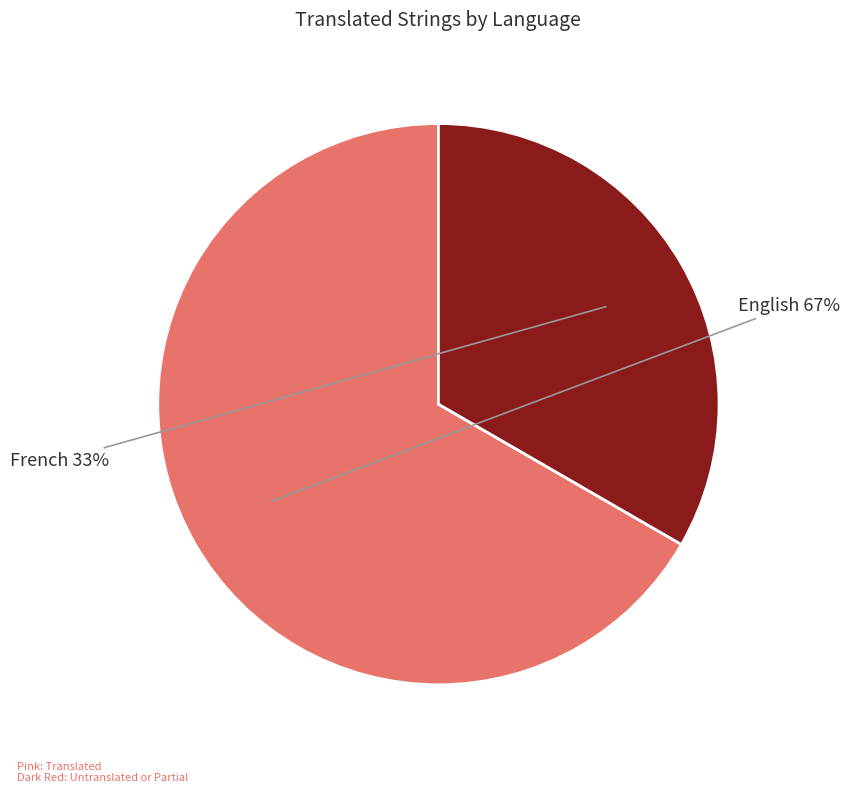

To the nearest percent, what is the combined percentage of French and English?

100%